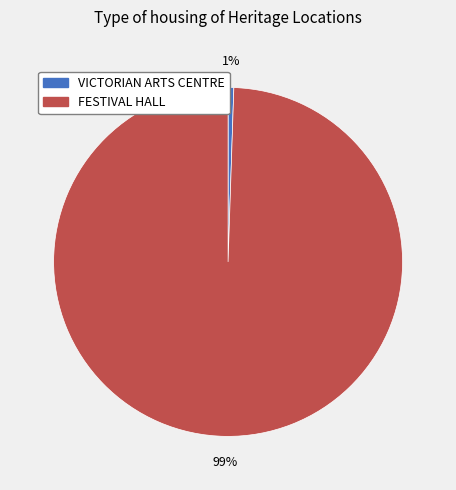

The FESTIVAL HALL slice represents 89% of the pie. True or false?

False